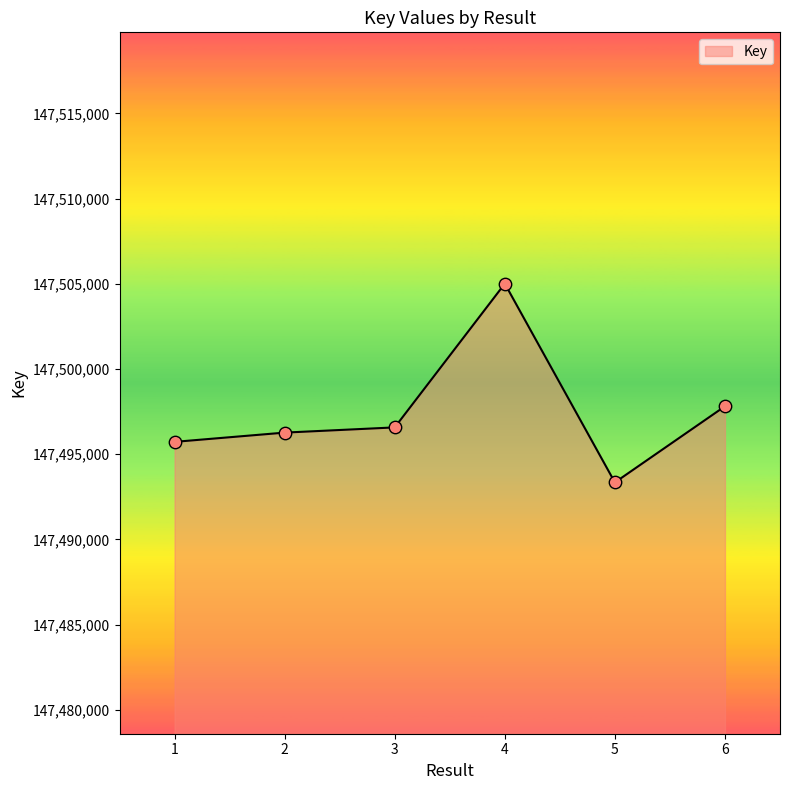

Which has a higher value, 5 or 6?

6